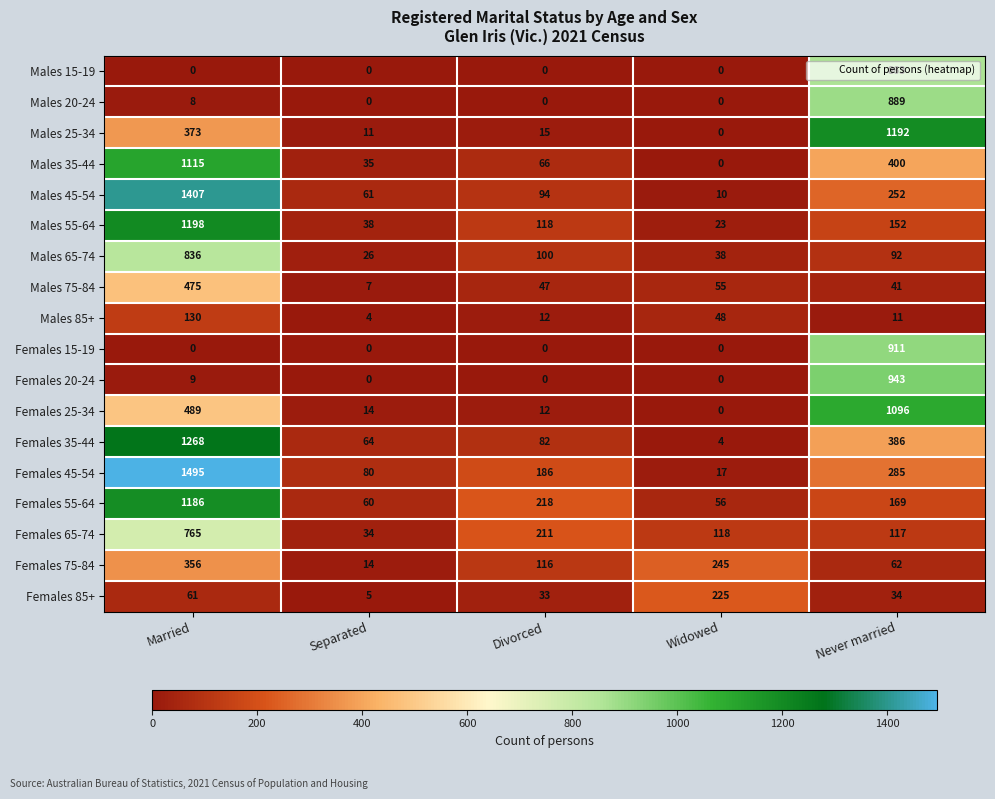

Is the value of Females 25-34 at Widowed greater than the value of Males 25-34 at Never married?

No